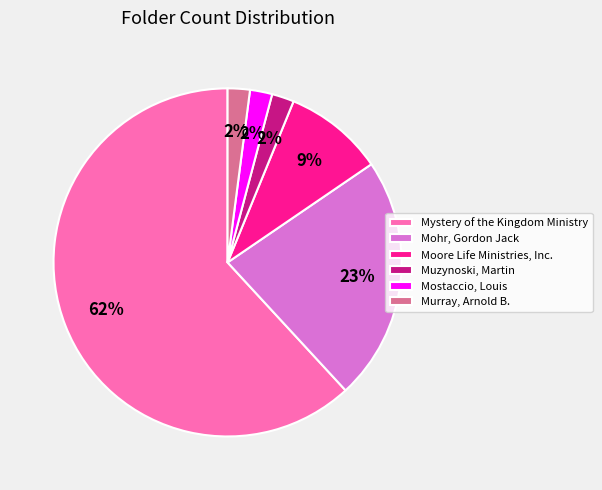

Do Muzynoski, Martin and Mohr, Gordon Jack together represent more than half of the pie?

No